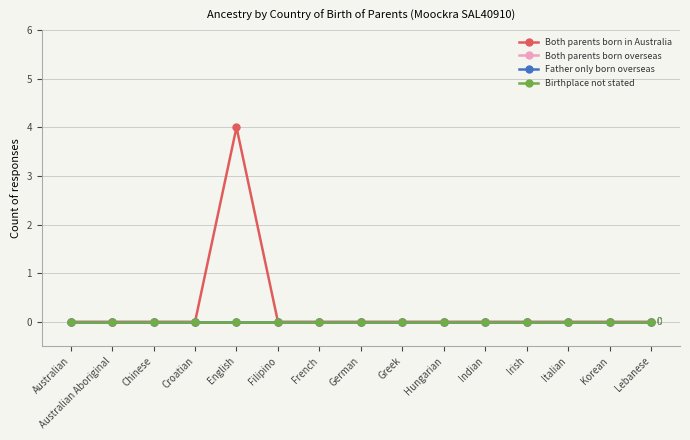

True or false: Both parents born overseas and Birthplace not stated intersect in this chart.

False